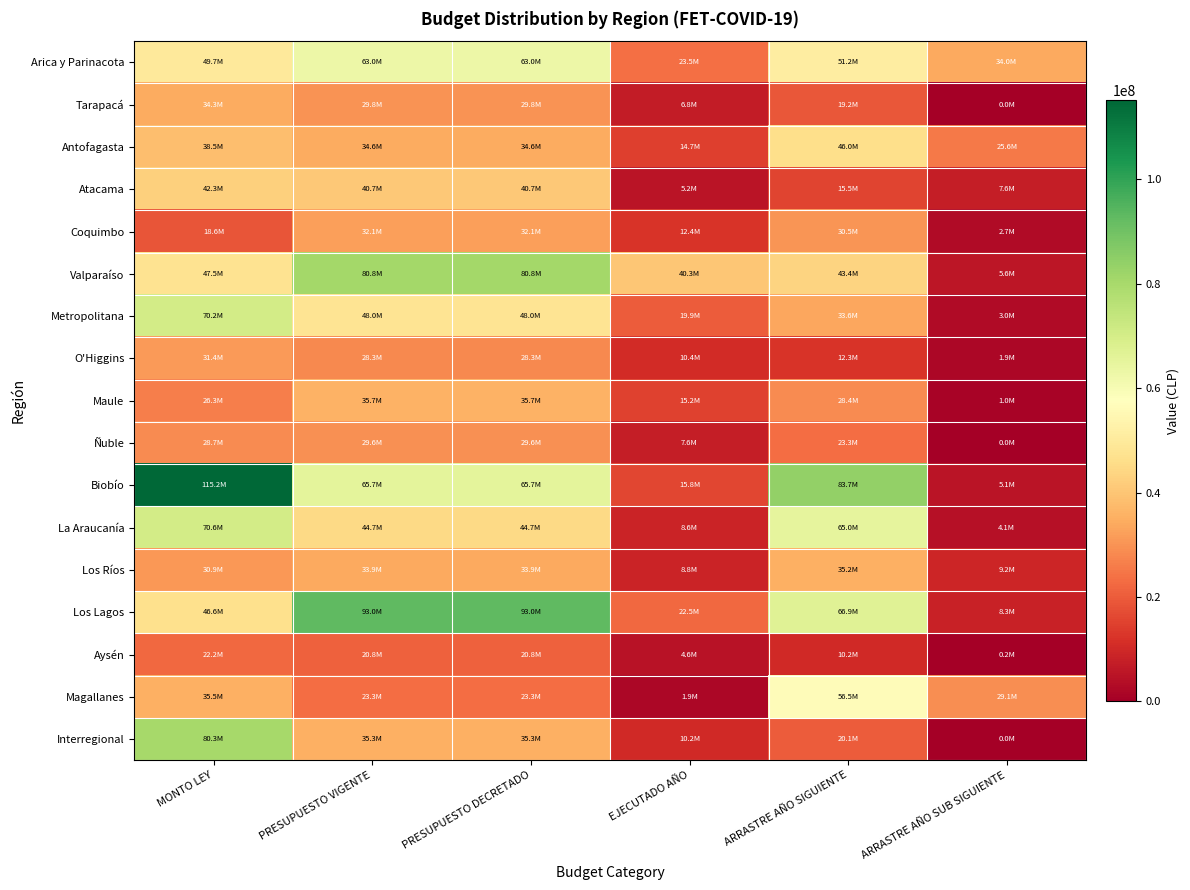

How many series are shown in this chart?

17